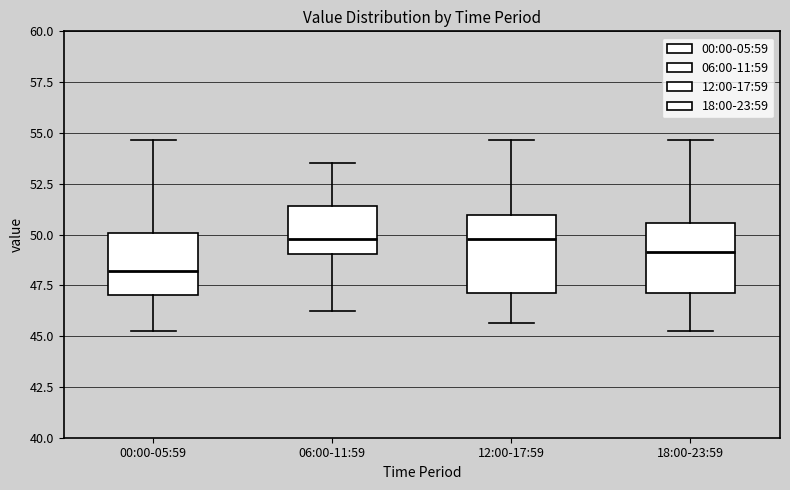

Reading left to right, read every box against the y-axis: the position of its median line, the range the box covers, and the ends of its whiskers. The values are not printed on the chart, so give them approximately, as read against the axis.

00:00-05:59: median 48.0, box 47.0 to 50.0, whiskers 45.0 to 54.5
06:00-11:59: median 50.0, box 49.0 to 51.5, whiskers 46.0 to 53.5
12:00-17:59: median 50.0, box 47.0 to 51.0, whiskers 45.5 to 54.5
18:00-23:59: median 49.0, box 47.0 to 50.5, whiskers 45.0 to 54.5